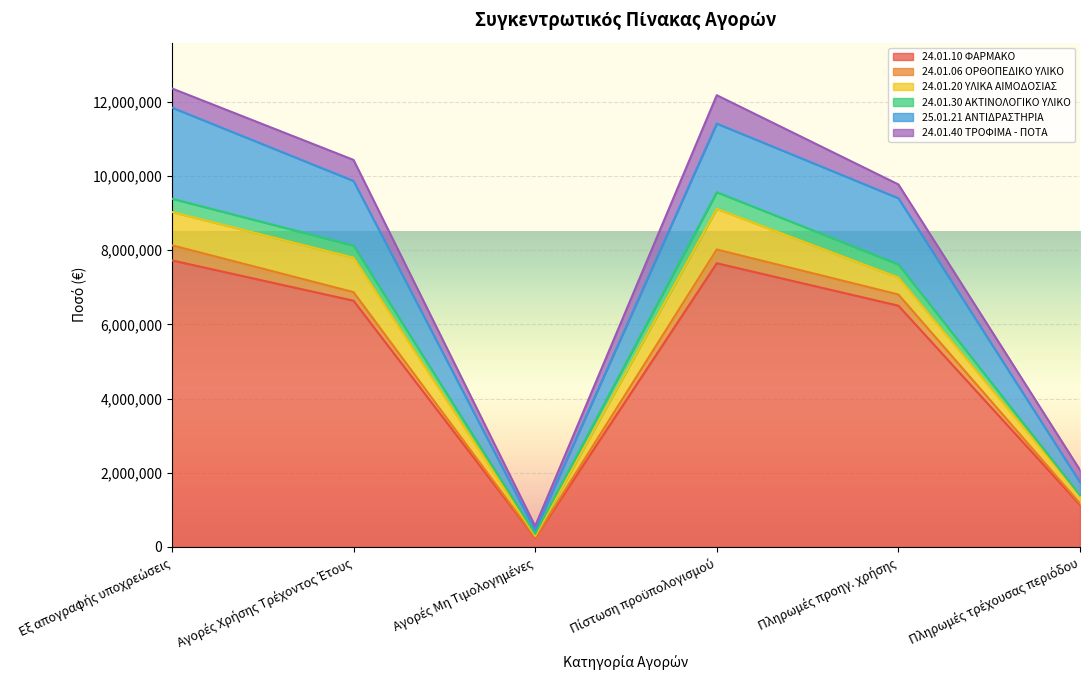

Read the 24.01.30 ΑΚΤΙΝΟΛΟΓΙΚΟ ΥΛΙΚΟ value at Πίστωση προϋπολογισμού, to the nearest 100.

450000